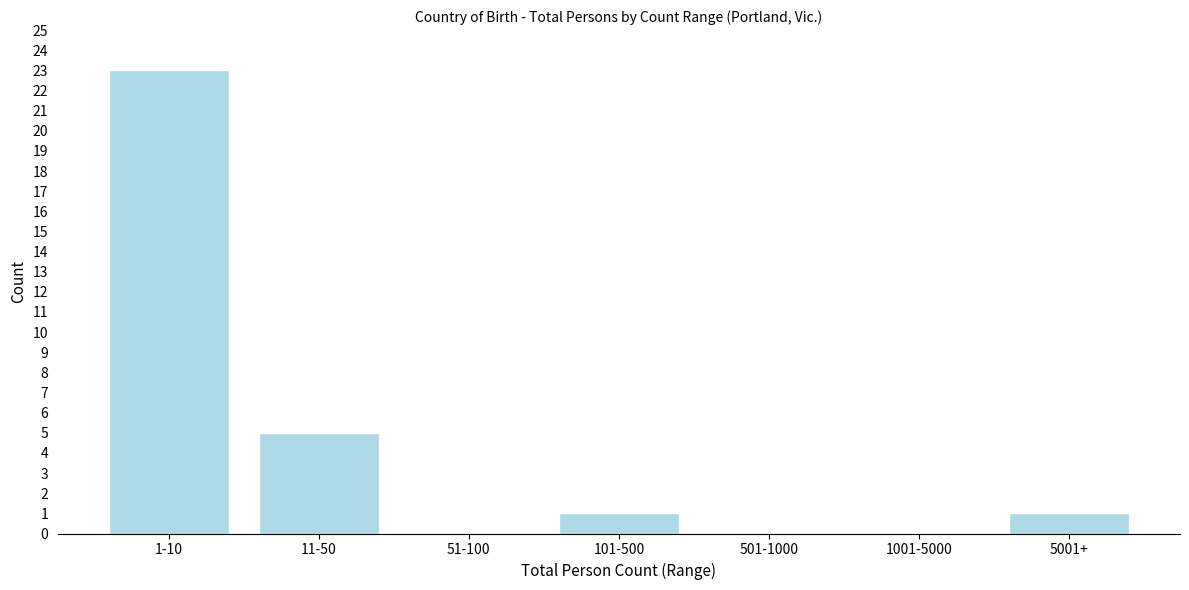

Reading right to left, extract all data points from this chart.

5001+=1	1001-5000=0	501-1000=0	101-500=1	51-100=0	11-50=5	1-10=23